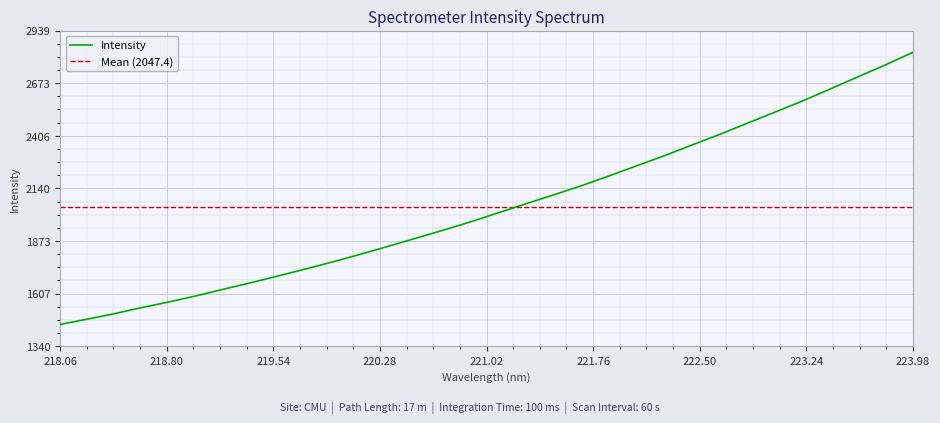

Count the number of data series in this chart.

1